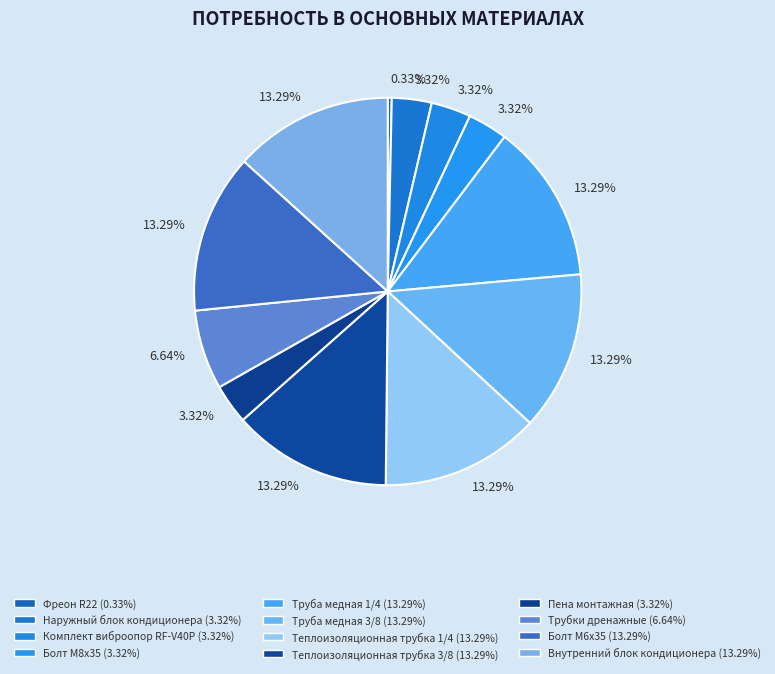

What is the largest slice in the pie chart?

Труба медная 1/4